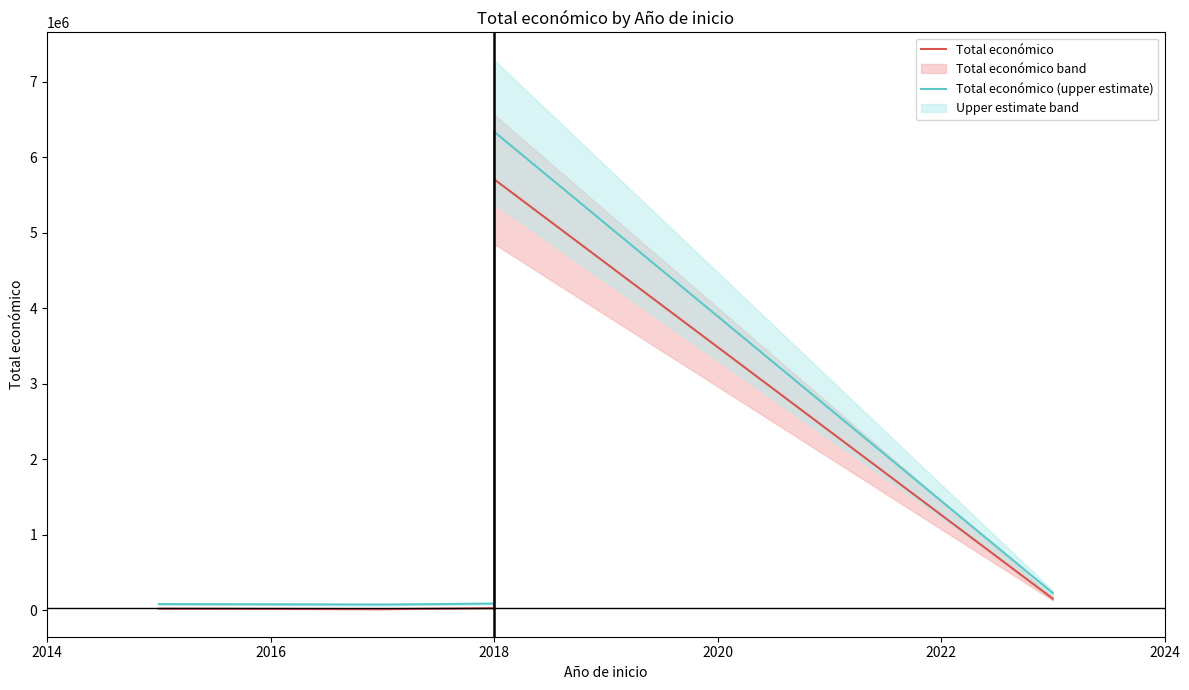

True or false: Total económico and Total económico (upper estimate) intersect in this chart.

False